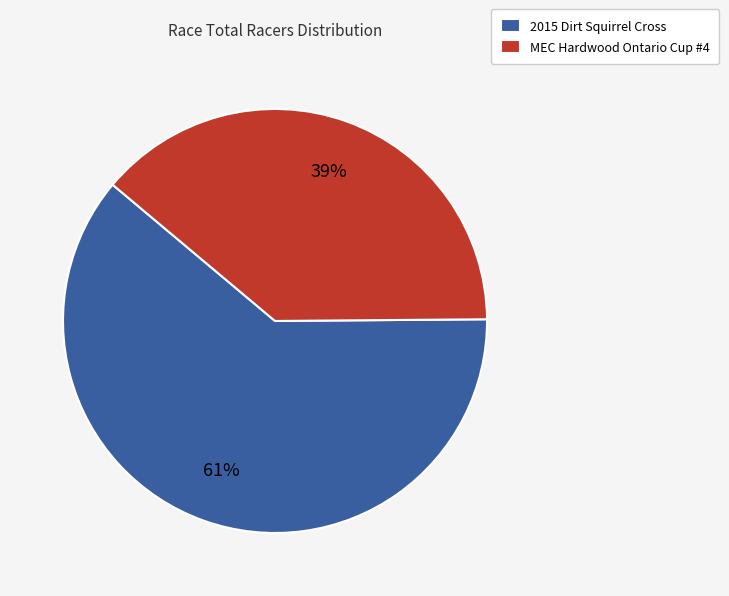

To the nearest percent, what portion does MEC Hardwood Ontario Cup #4 represent?

39%